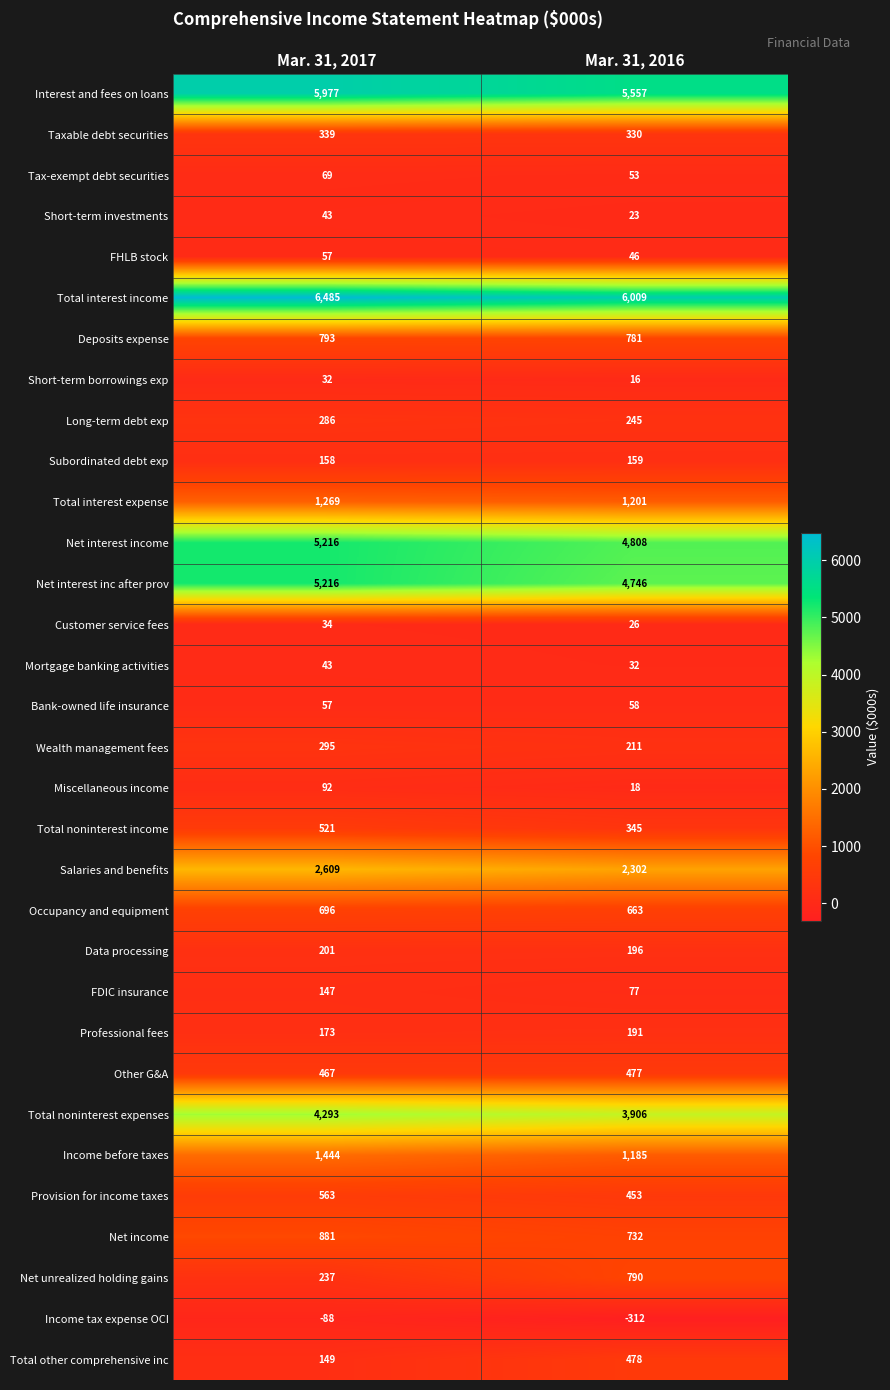

What is the total value across all series at Mar. 31, 2017?

38754